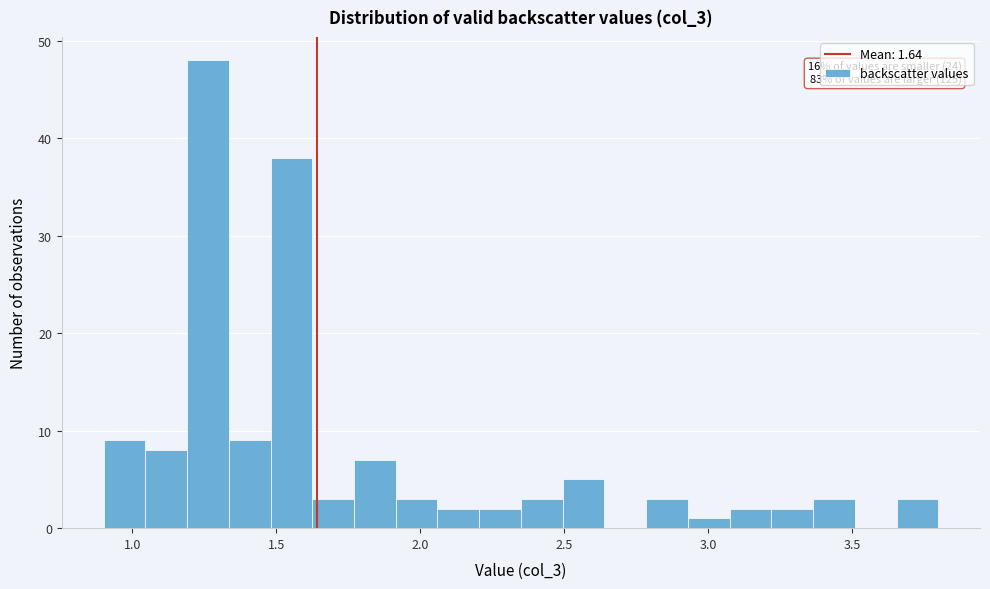

Read against the x-axis, roughly where is the centre of the tallest bar?

1.25